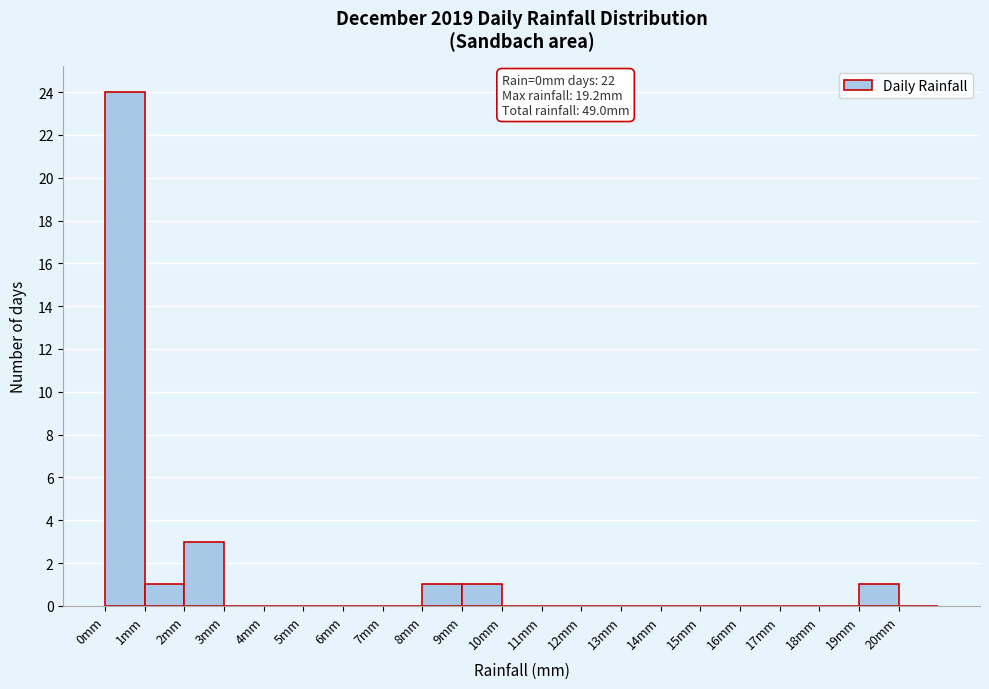

Over which range of the x-axis is the bar tallest?

0 to 1